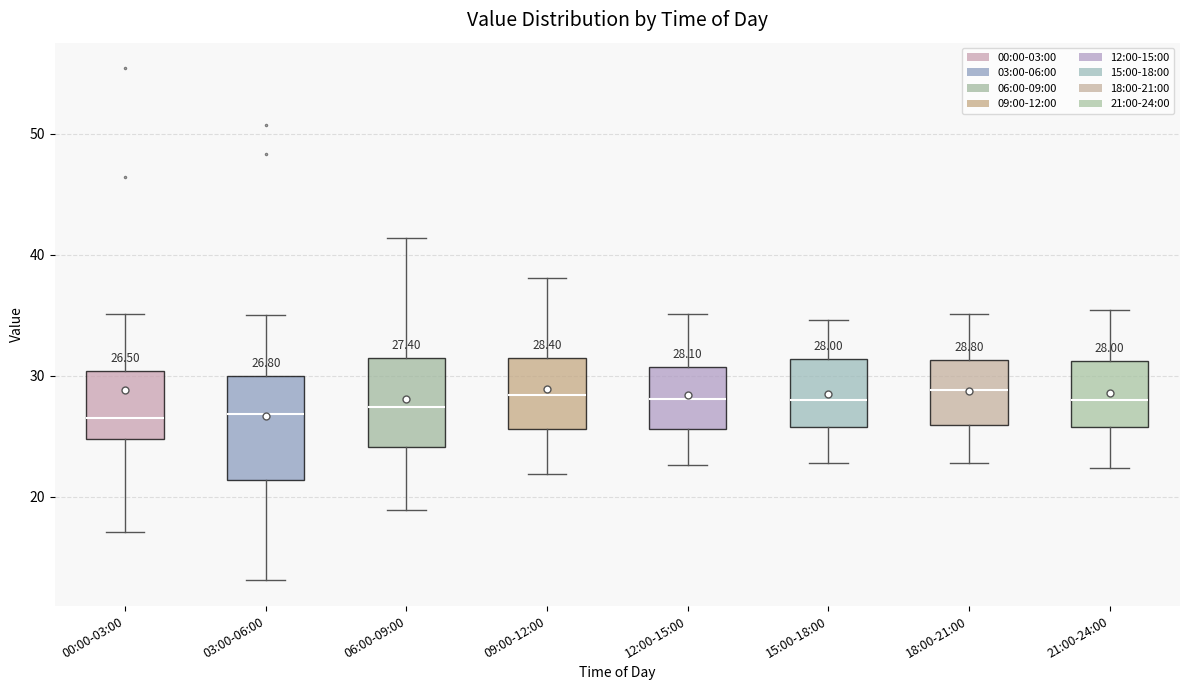

Which box is the tallest, from its lower edge to its upper edge?

03:00-06:00